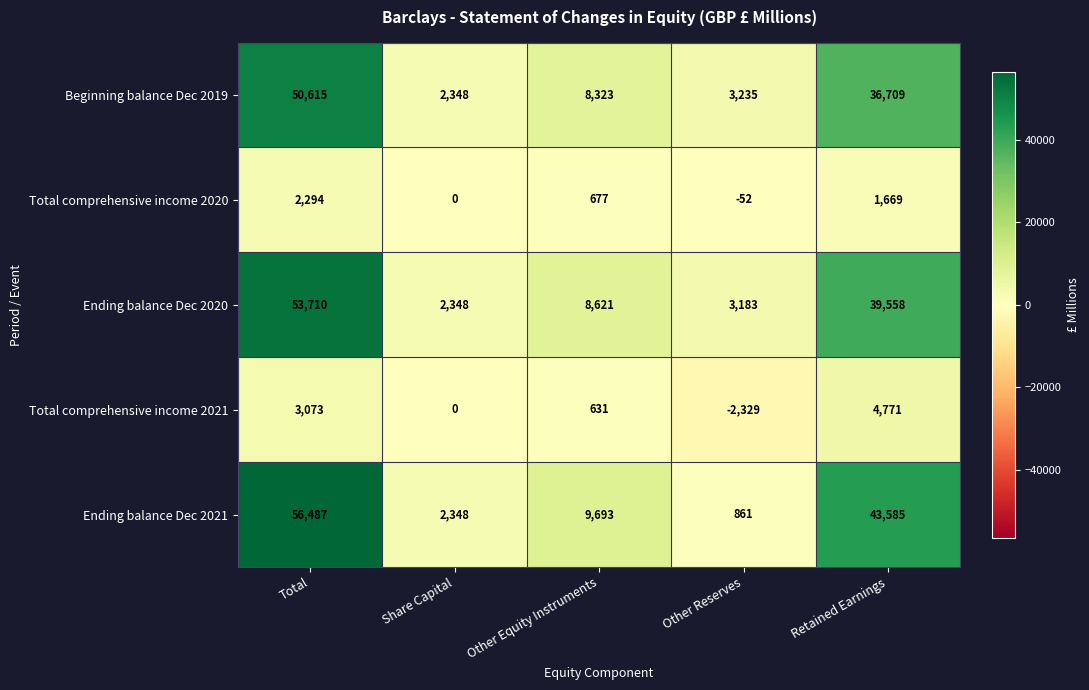

Which label corresponds to the largest value in the chart?

Total